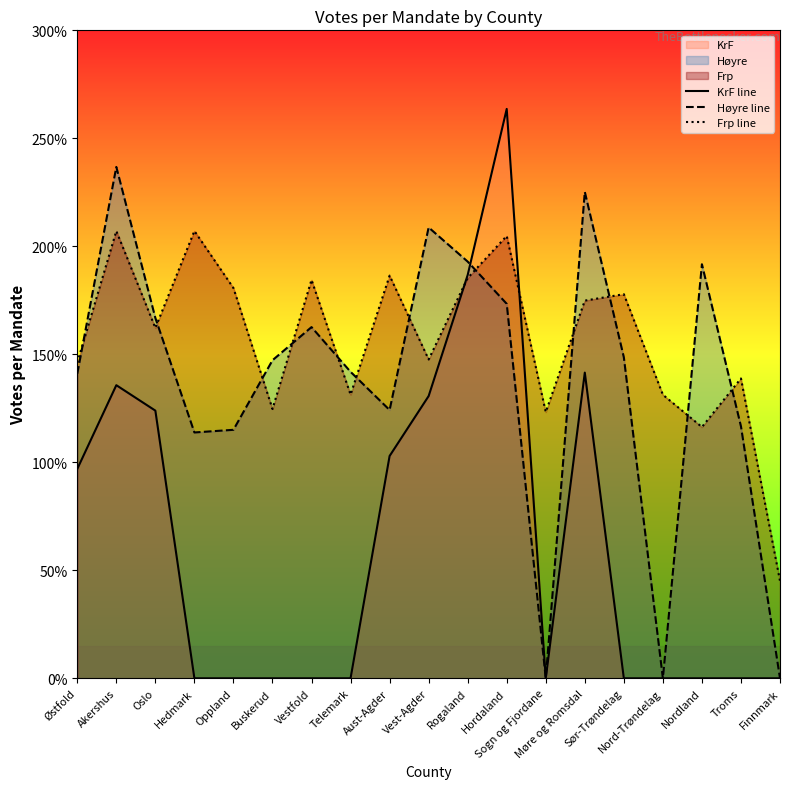

Reading left to right, transcribe all the data shown in this chart.

KrF line: Østfold=9693	Akershus=13571	Oslo=12393	Hedmark=0	Oppland=0	Buskerud=0	Vestfold=0	Telemark=0	Aust-Agder=10293	Vest-Agder=13068	Rogaland=18673	Hordaland=26361	Sogn og Fjordane=0	Møre og Romsdal=14153	Sør-Trøndelag=0	Nord-Trøndelag=0	Nordland=0	Troms=0	Finnmark=0
Høyre line: Østfold=14103	Akershus=23676	Oslo=16682	Hedmark=11382	Oppland=11505	Buskerud=14725	Vestfold=16260	Telemark=14189	Aust-Agder=12422	Vest-Agder=20875	Rogaland=19292	Hordaland=17338	Sogn og Fjordane=0	Møre og Romsdal=22521	Sør-Trøndelag=14862	Nord-Trøndelag=0	Nordland=19169	Troms=11664	Finnmark=0
Frp line: Østfold=14615	Akershus=20708	Oslo=16222	Hedmark=20711	Oppland=18069	Buskerud=12467	Vestfold=18446	Telemark=13134	Aust-Agder=18643	Vest-Agder=14761	Rogaland=18533	Hordaland=20480	Sogn og Fjordane=12327	Møre og Romsdal=17487	Sør-Trøndelag=17783	Nord-Trøndelag=13128	Nordland=11633	Troms=13882	Finnmark=4507